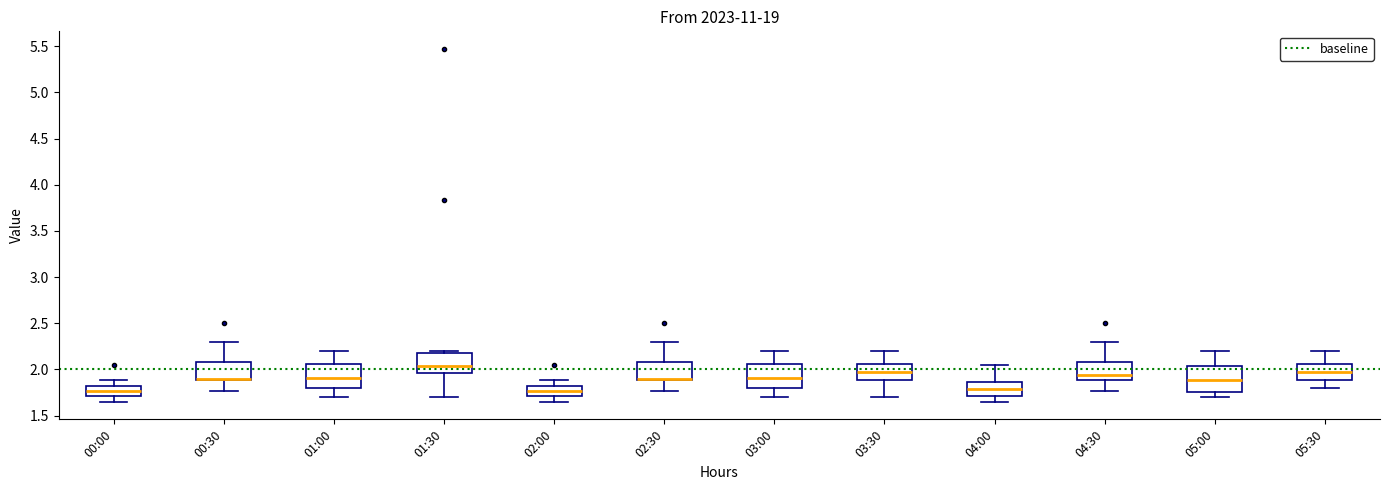

Where is the upper edge of the box for 03:30 on the y-axis? The values are not printed on the chart, so give them approximately, as read against the axis.

2.05